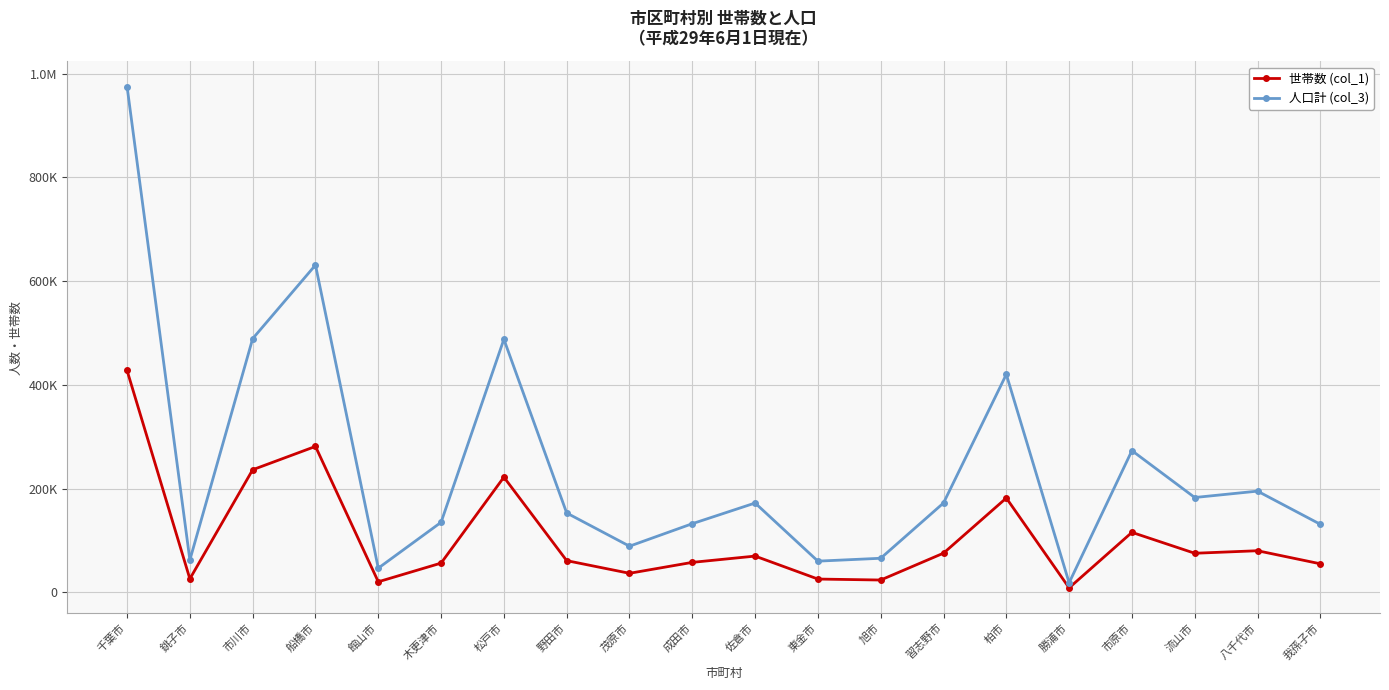

Reading left to right, list all the values displayed in this chart.

世帯数 (col_1): 千葉市=427590	銚子市=26030	市川市=236295	船橋市=281259	館山市=20329	木更津市=56354	松戸市=221973	野田市=61092	茂原市=36678	成田市=57763	佐倉市=69856	東金市=25599	旭市=23714	習志野市=75505	柏市=181773	勝浦市=8607	市原市=115593	流山市=75301	八千代市=80180	我孫子市=54988
人口計 (col_3): 千葉市=974943	銚子市=62319	市川市=488998	船橋市=630816	館山市=46577	木更津市=134995	松戸市=487776	野田市=152914	茂原市=88928	成田市=132305	佐倉市=172147	東金市=60106	旭市=65667	習志野市=172222	柏市=420119	勝浦市=18361	市原市=273129	流山市=182765	八千代市=195058	我孫子市=131133